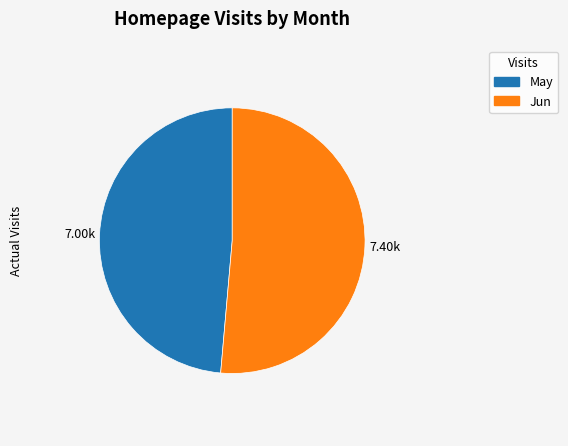

How many segments does this pie chart have?

2